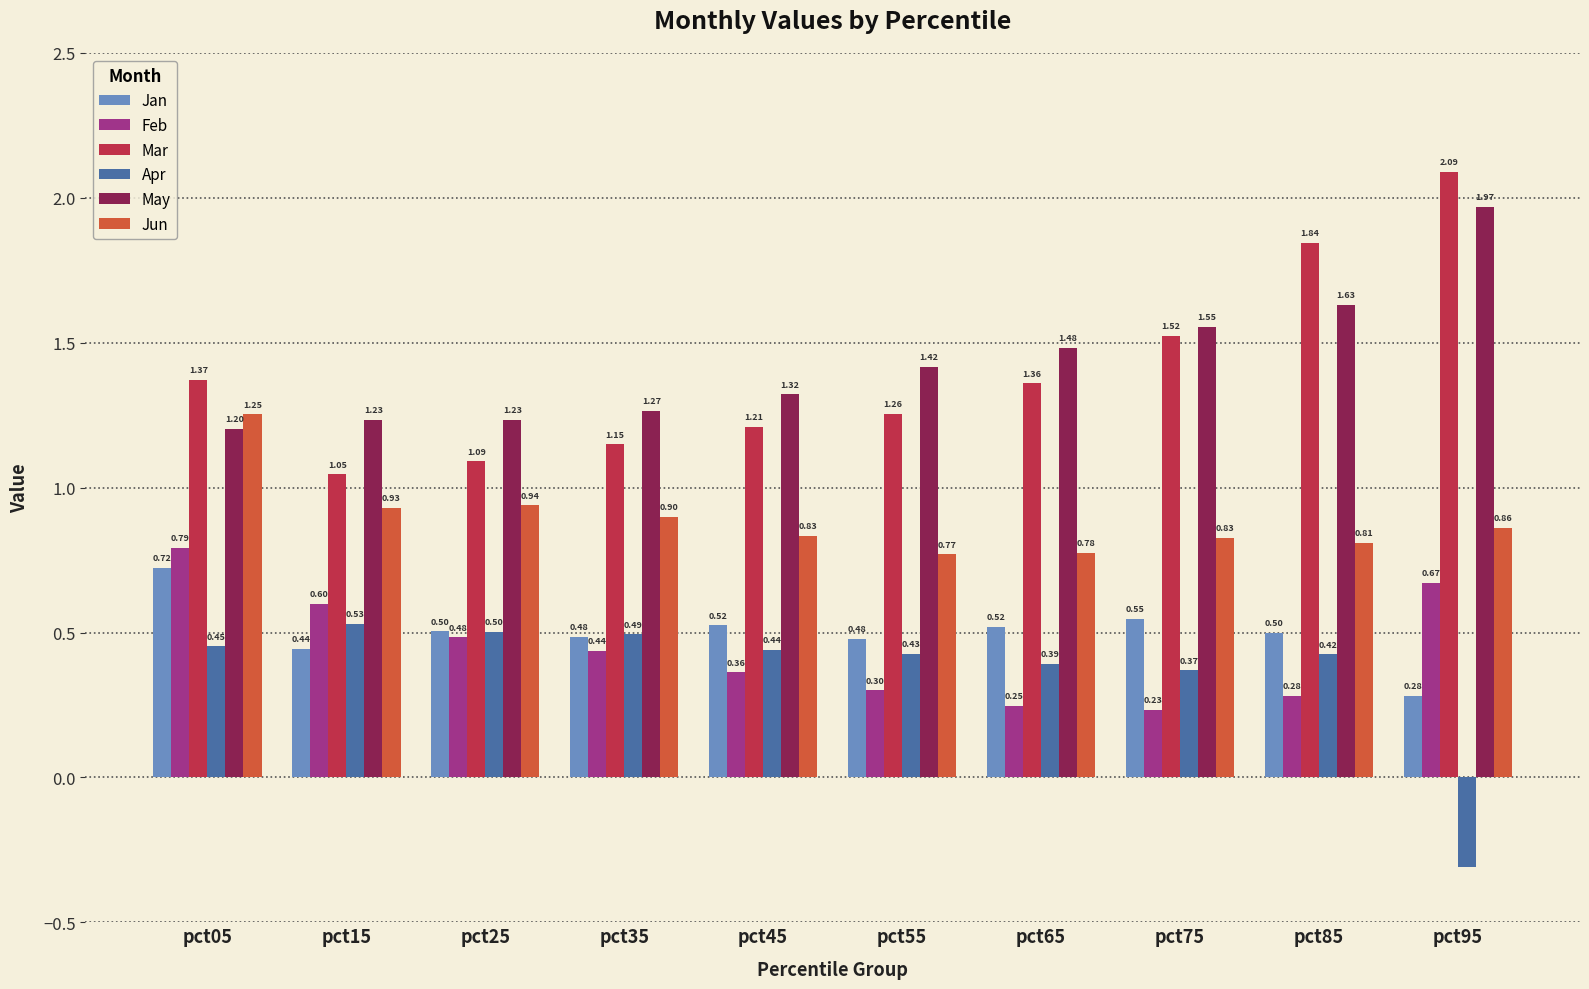

Which series has the largest range (max minus min)?

Mar